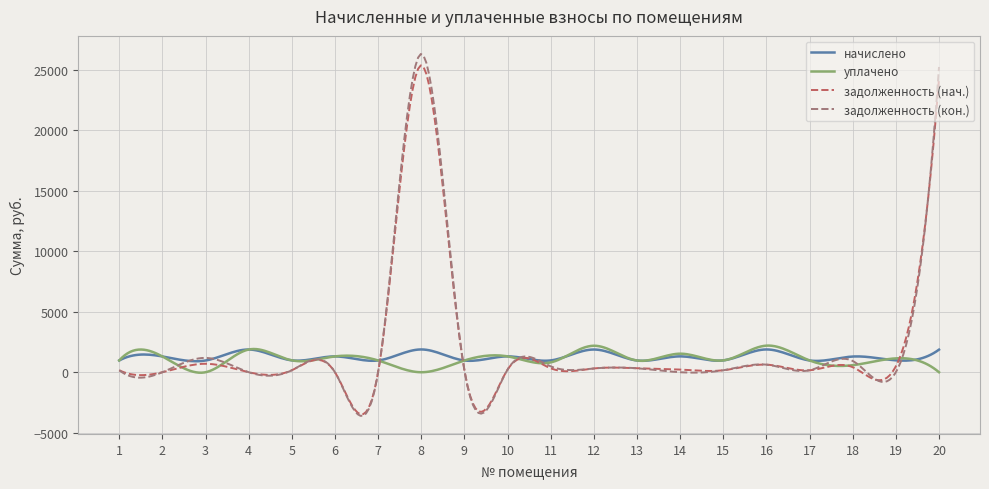

What is the smallest value displayed?

-3602.6